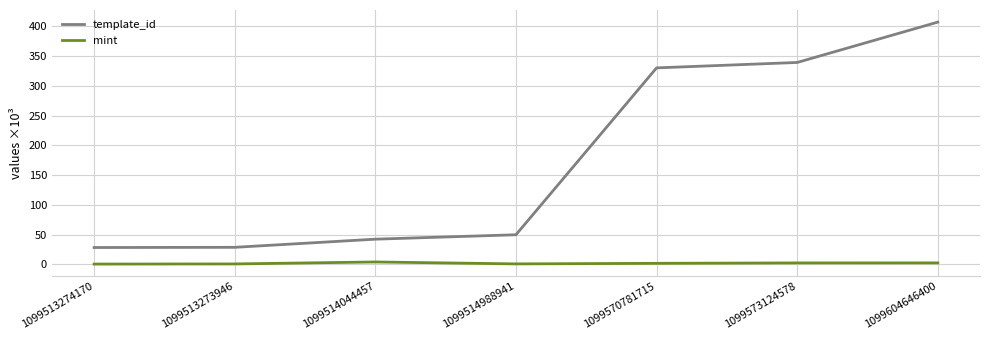

Is the value of template_id at 1099513273946 greater than the value of mint at 1099513273946?

Yes